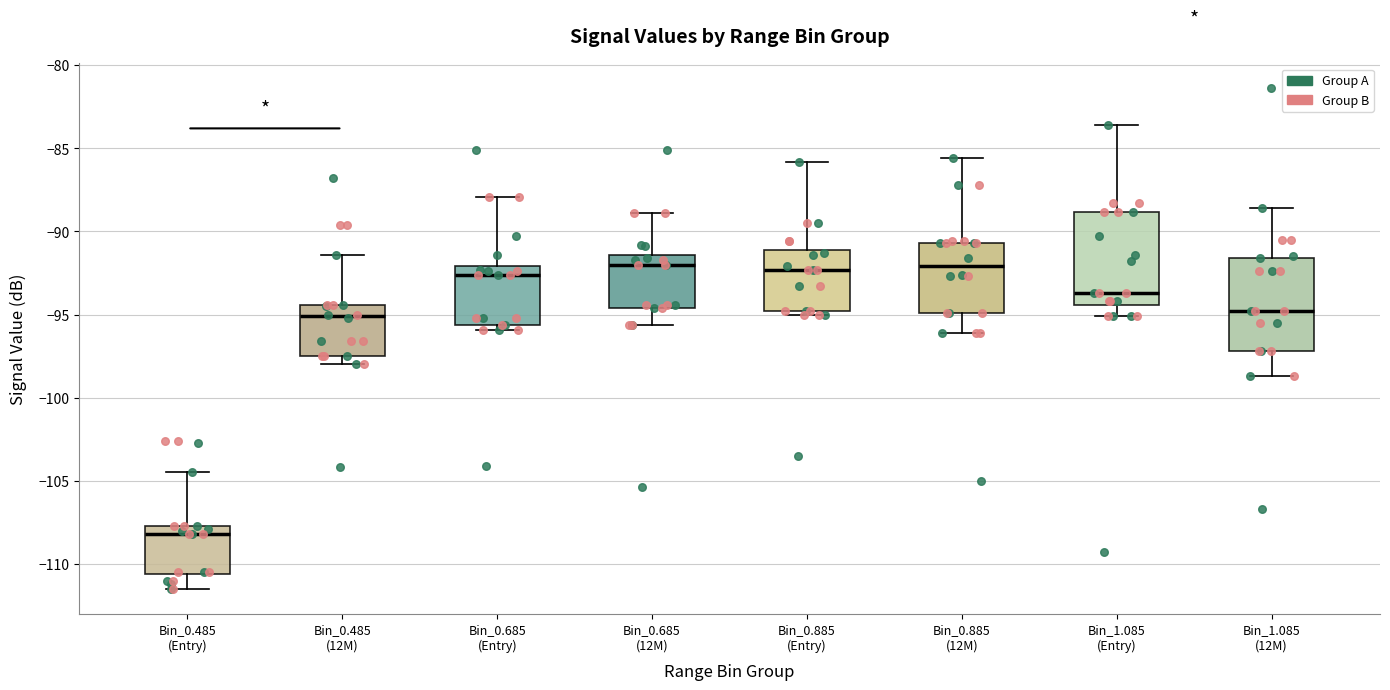

Reading left to right, read every box against the y-axis: the position of its median line, the range the box covers, and the ends of its whiskers. The values are not printed on the chart, so give them approximately, as read against the axis.

Bin_0.485 (Entry): median -108.0, box -110.5 to -107.5, whiskers -111.5 to -104.5
Bin_0.485 (12M): median -95.0, box -97.5 to -94.5, whiskers -98.0 to -91.5
Bin_0.685 (Entry): median -92.5, box -95.5 to -92.0, whiskers -96.0 to -88.0
Bin_0.685 (12M): median -92.0, box -94.5 to -91.5, whiskers -95.5 to -89.0
Bin_0.885 (Entry): median -92.5, box -95.0 to -91.0, whiskers -95.0 (just below the box's lower edge) to -86.0
Bin_0.885 (12M): median -92.0, box -95.0 to -90.5, whiskers -96.0 to -85.5
Bin_1.085 (Entry): median -93.5, box -94.5 to -89.0, whiskers -95.0 to -83.5
Bin_1.085 (12M): median -95.0, box -97.0 to -91.5, whiskers -98.5 to -88.5